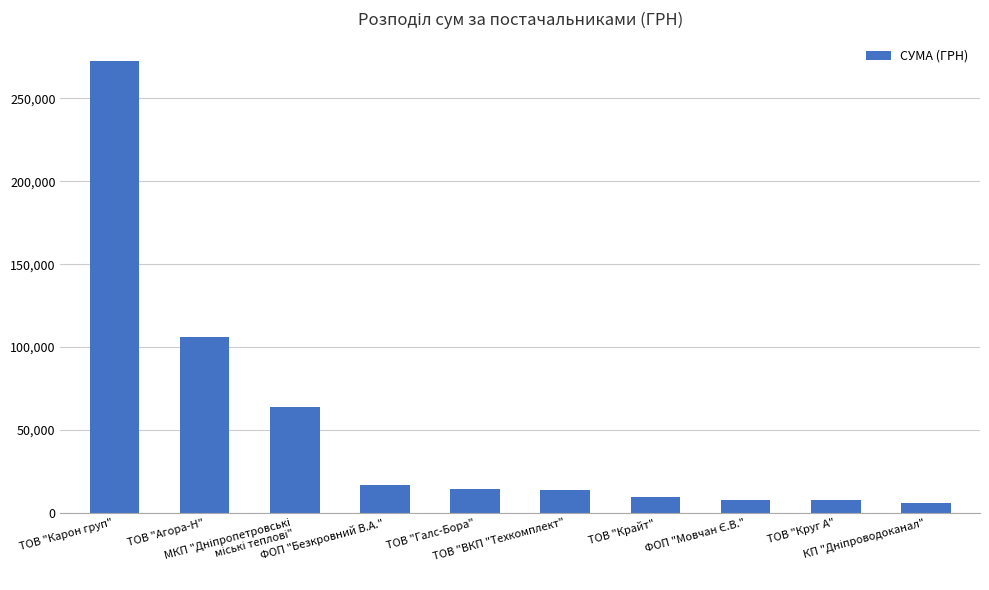

What is the value of the 7th bar from the left?

9270.0